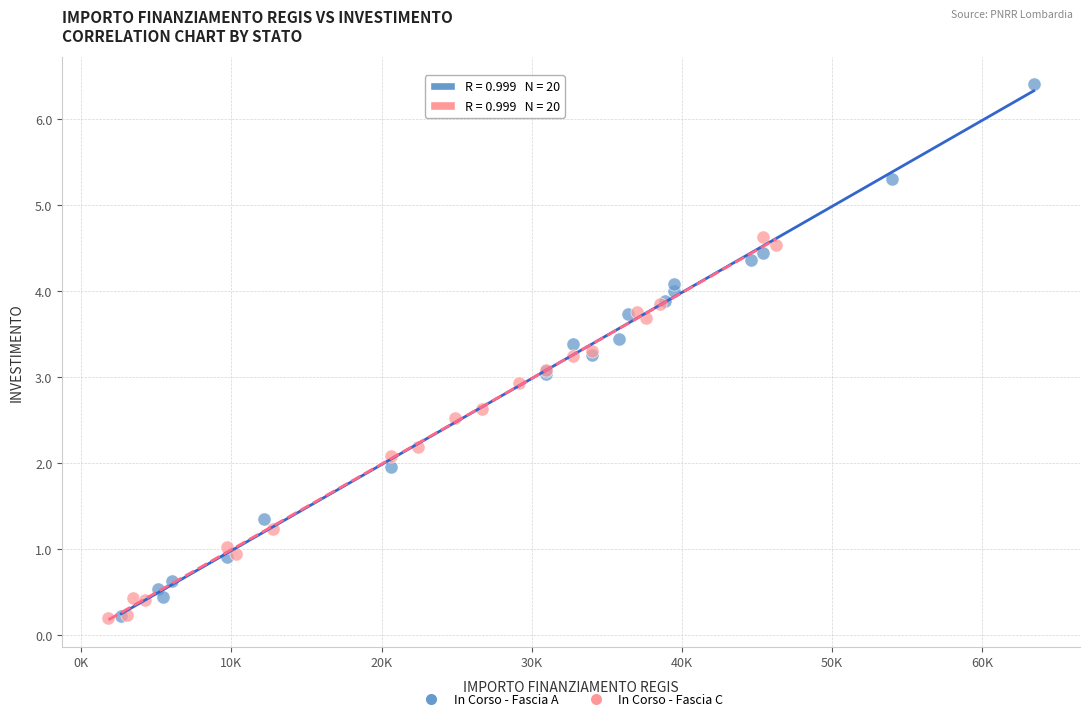

Which series has the widest spread of Y values?

In Corso - Fascia A